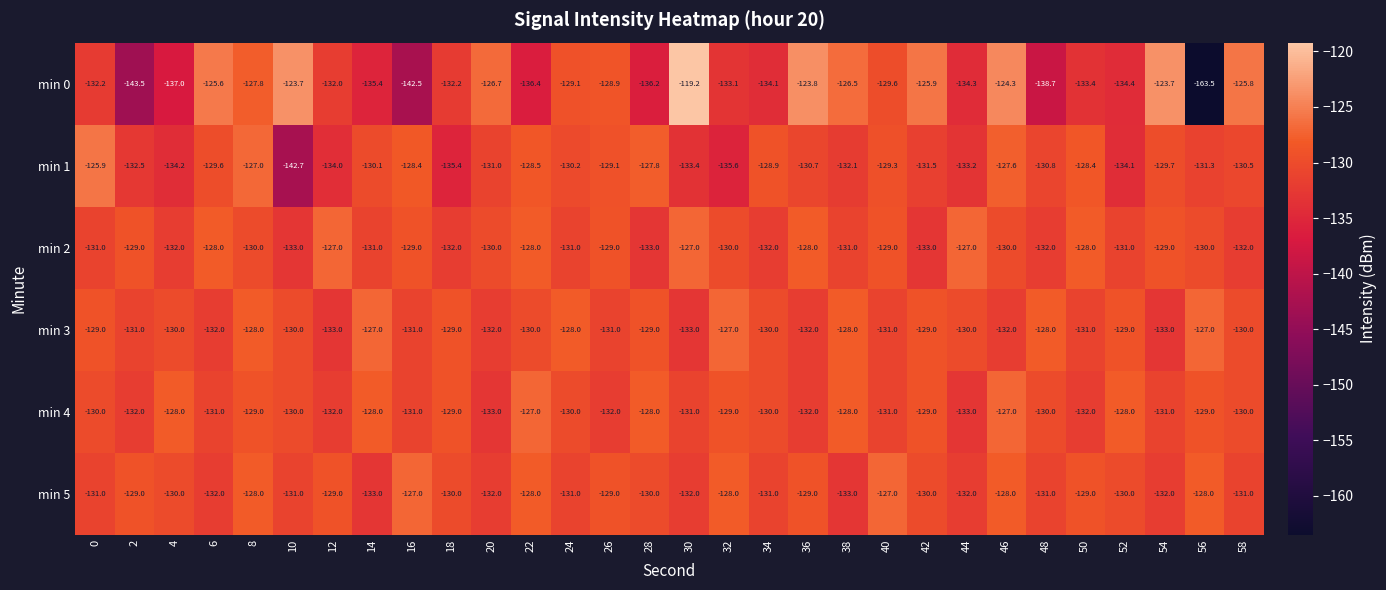

What is the sum of all min 2 values?

-3902.0